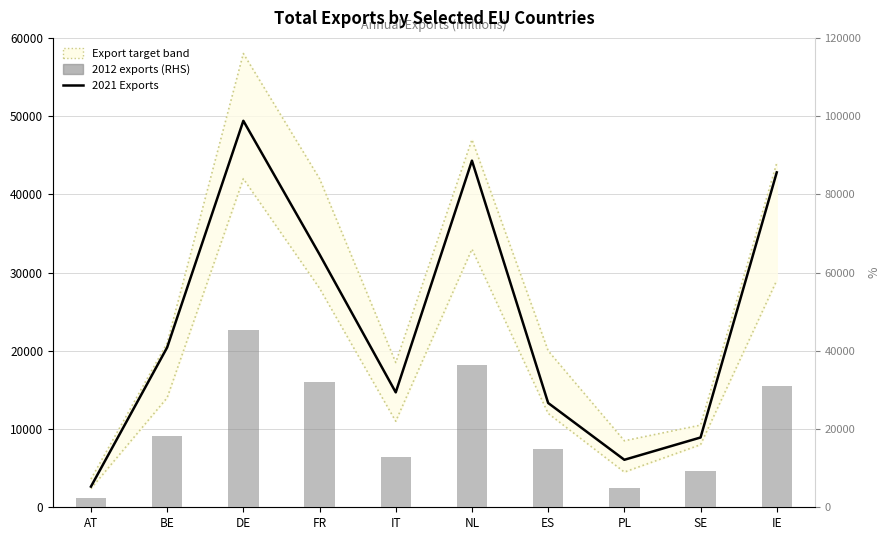

What is the highest value of the 2021 Exports series?

49402